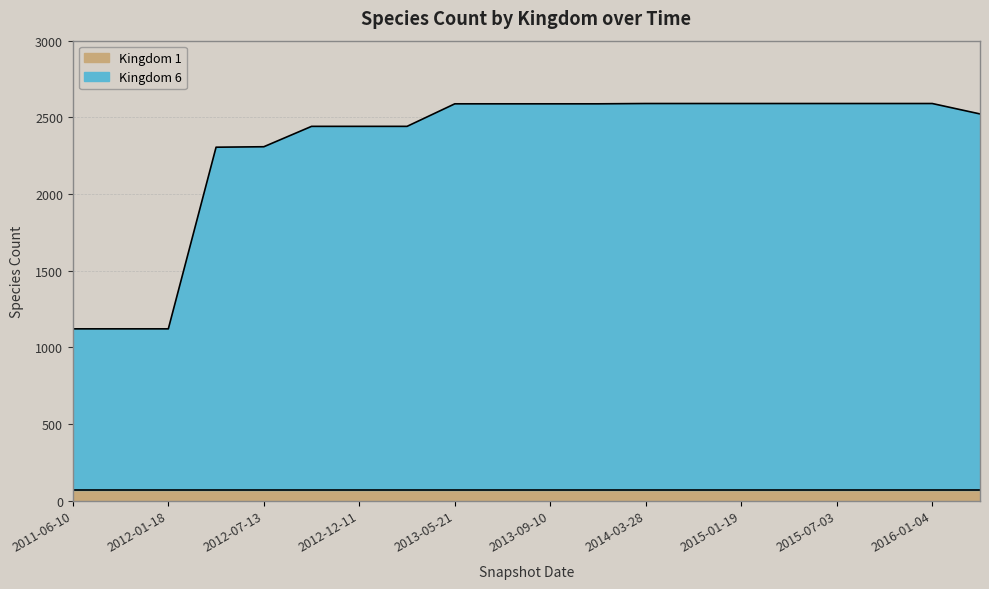

What is the difference between the maximum and minimum values?

1470